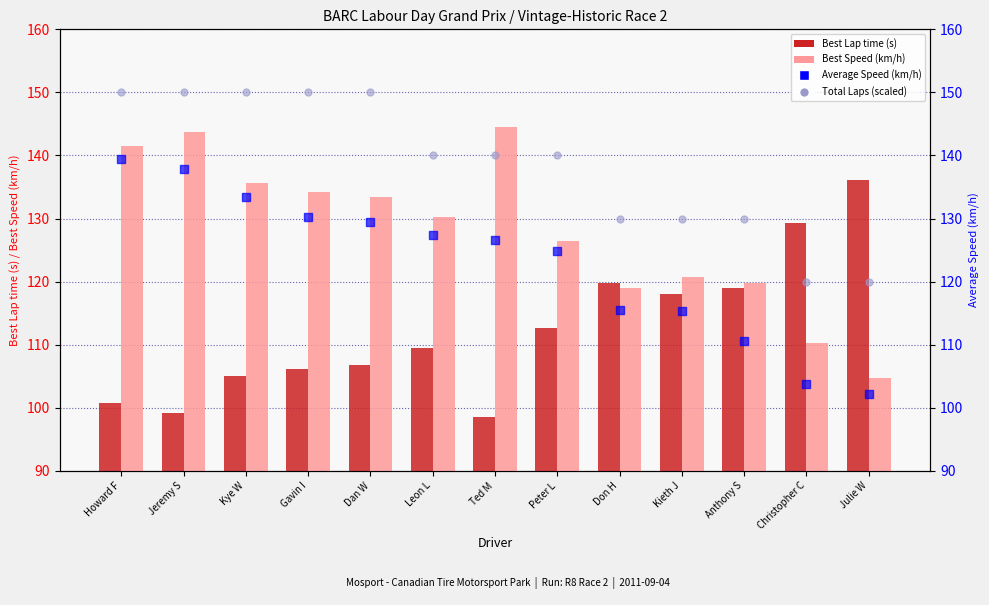

What are all the series names shown in the legend?

Best Lap time, Best Speed, Average Speed, Total Laps (scaled)